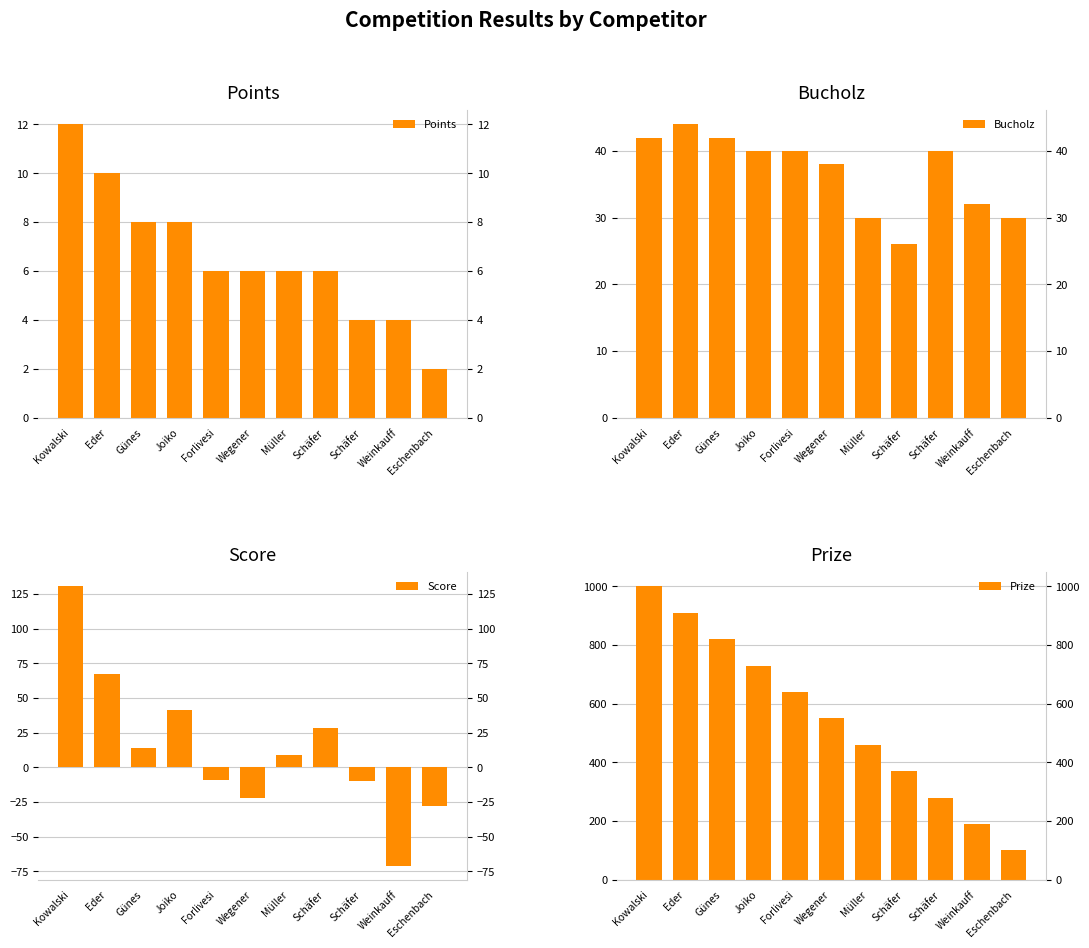

Is it true that Score equals 44 at Schäfer?

False